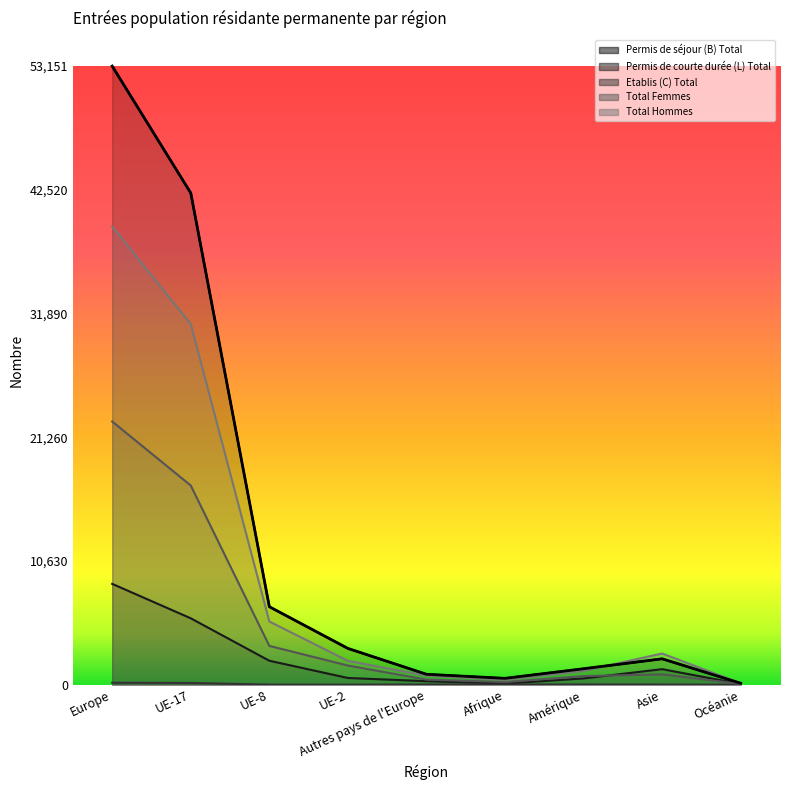

At which label does Permis de séjour (B) Total first exceed 2220?

Europe